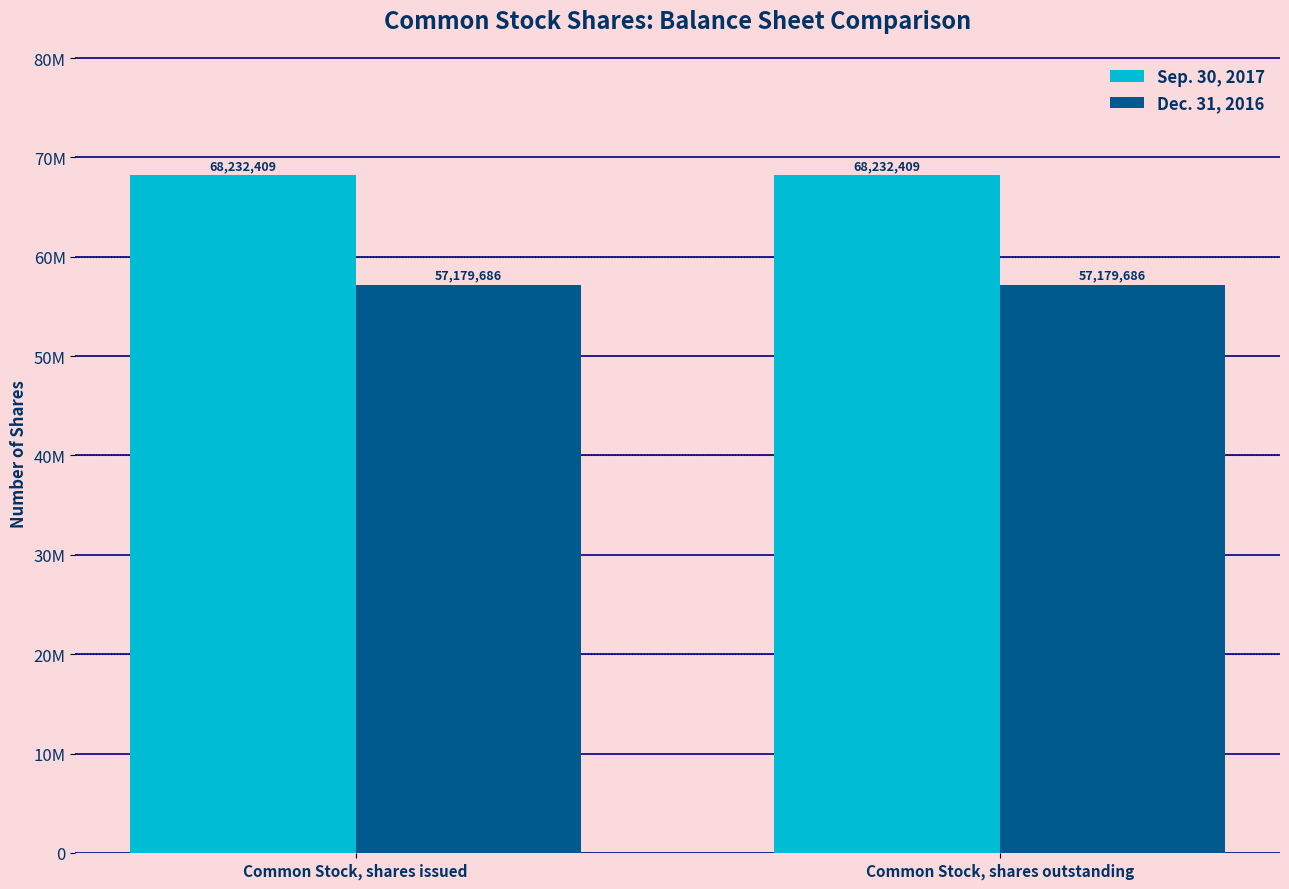

Which series has the widest spread of values?

Sep. 30, 2017